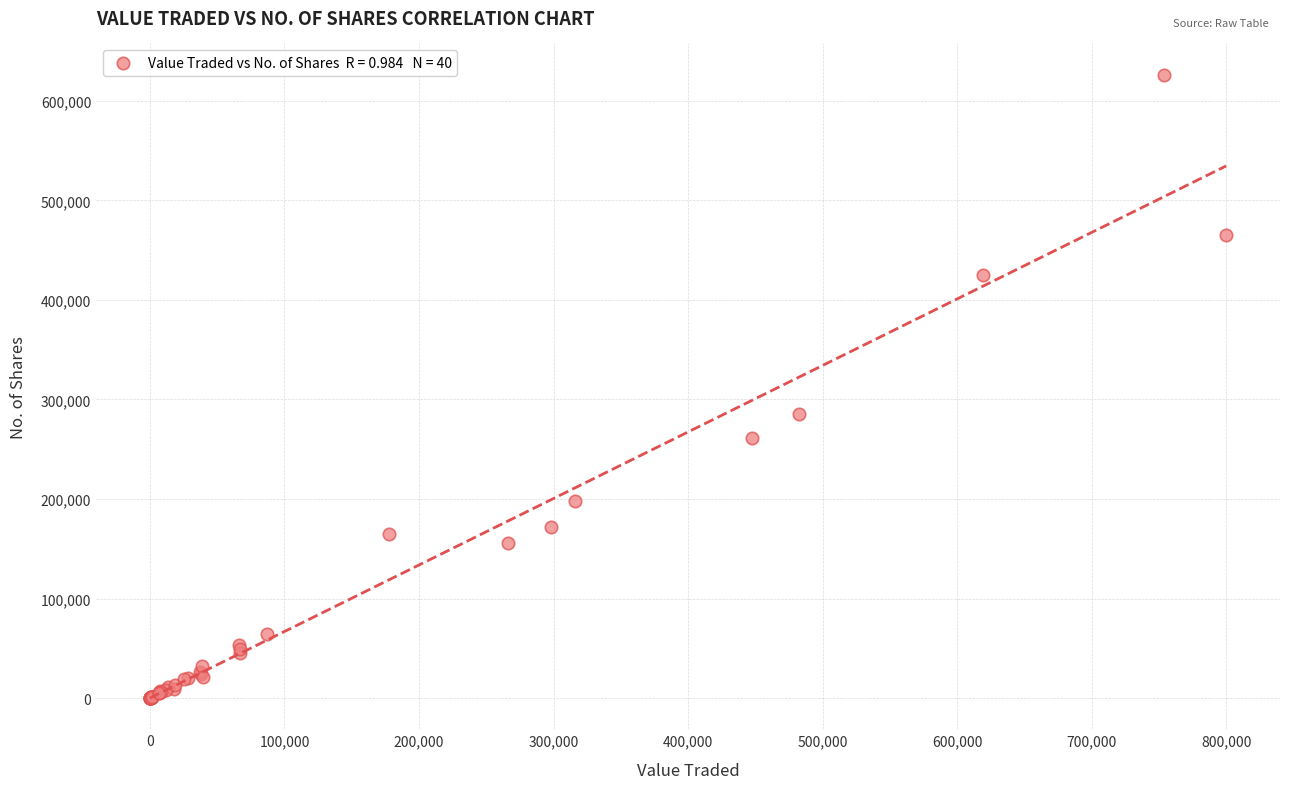

What Y value in the scatter plot is closest to 313172?

285811